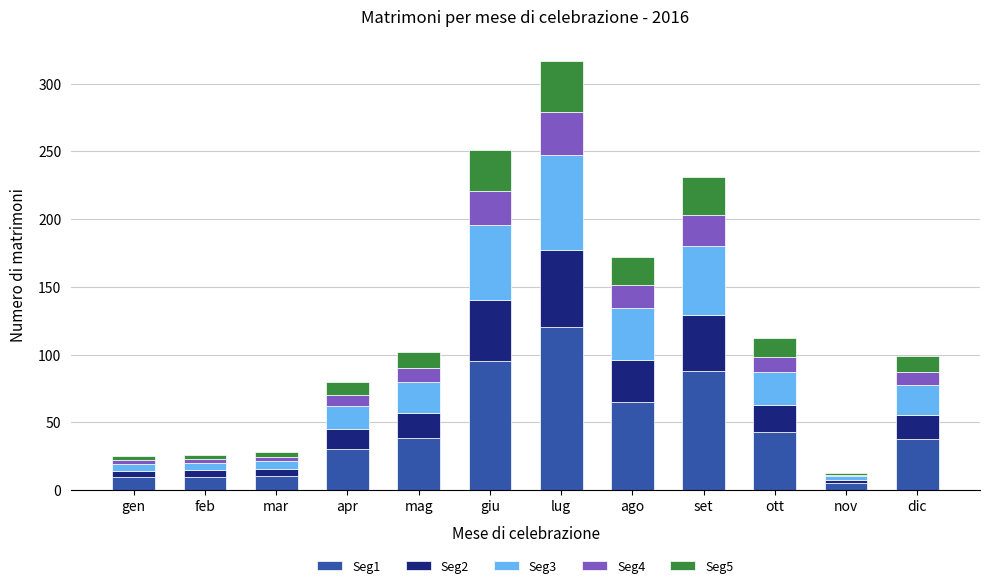

The value of Seg1 at ago is 34.2. True or false?

False